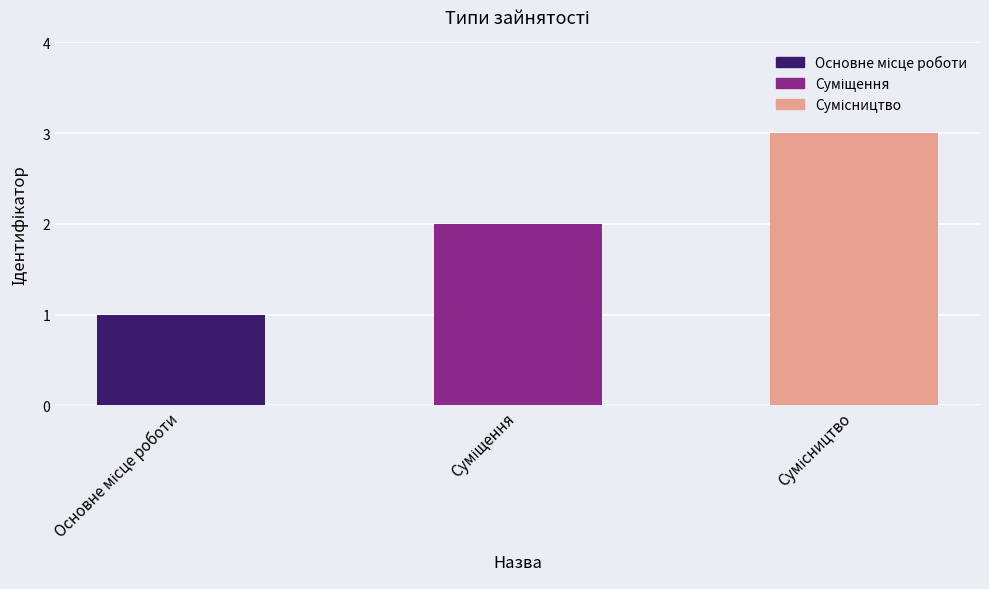

What is the greatest value displayed?

3